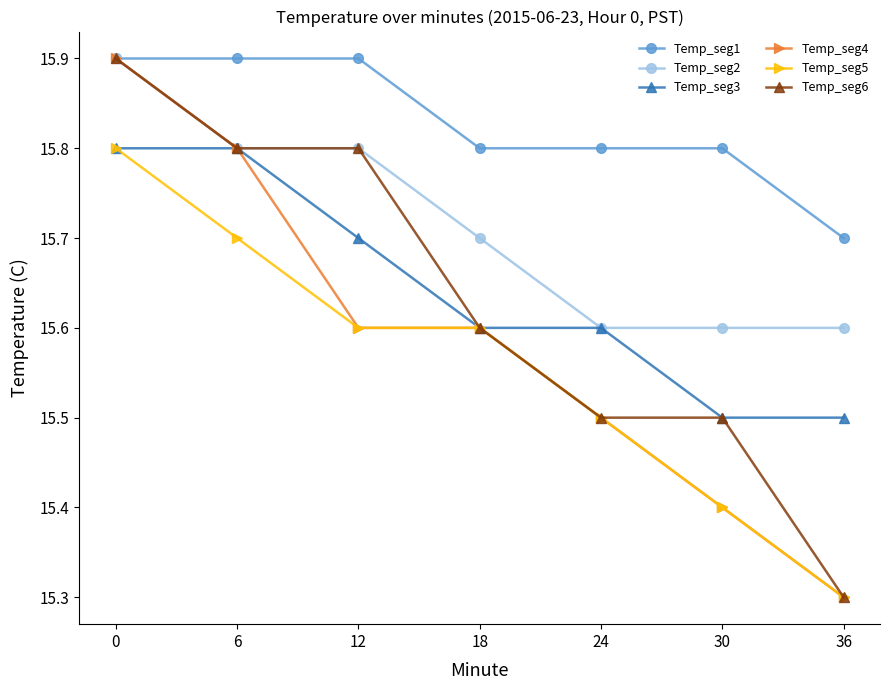

What is the difference between the highest and lowest values at 6?

0.2